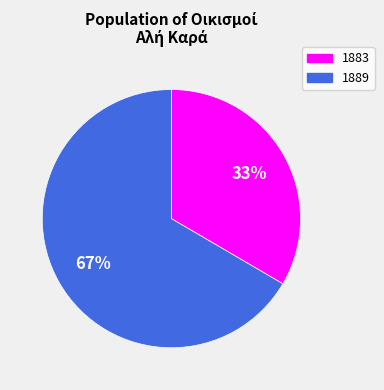

What percentage is the 1883 slice, to the nearest percent?

33%